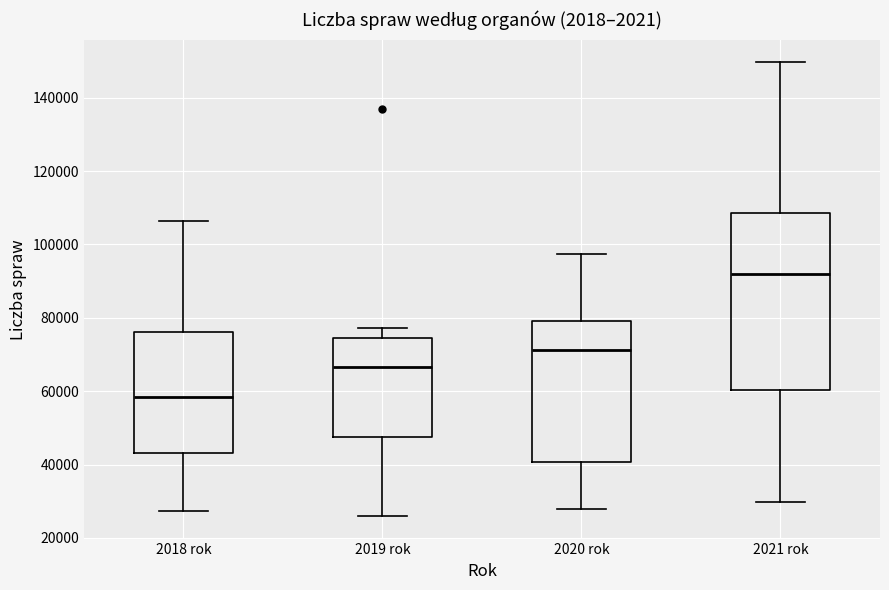

Which box has the highest median line?

2021 rok